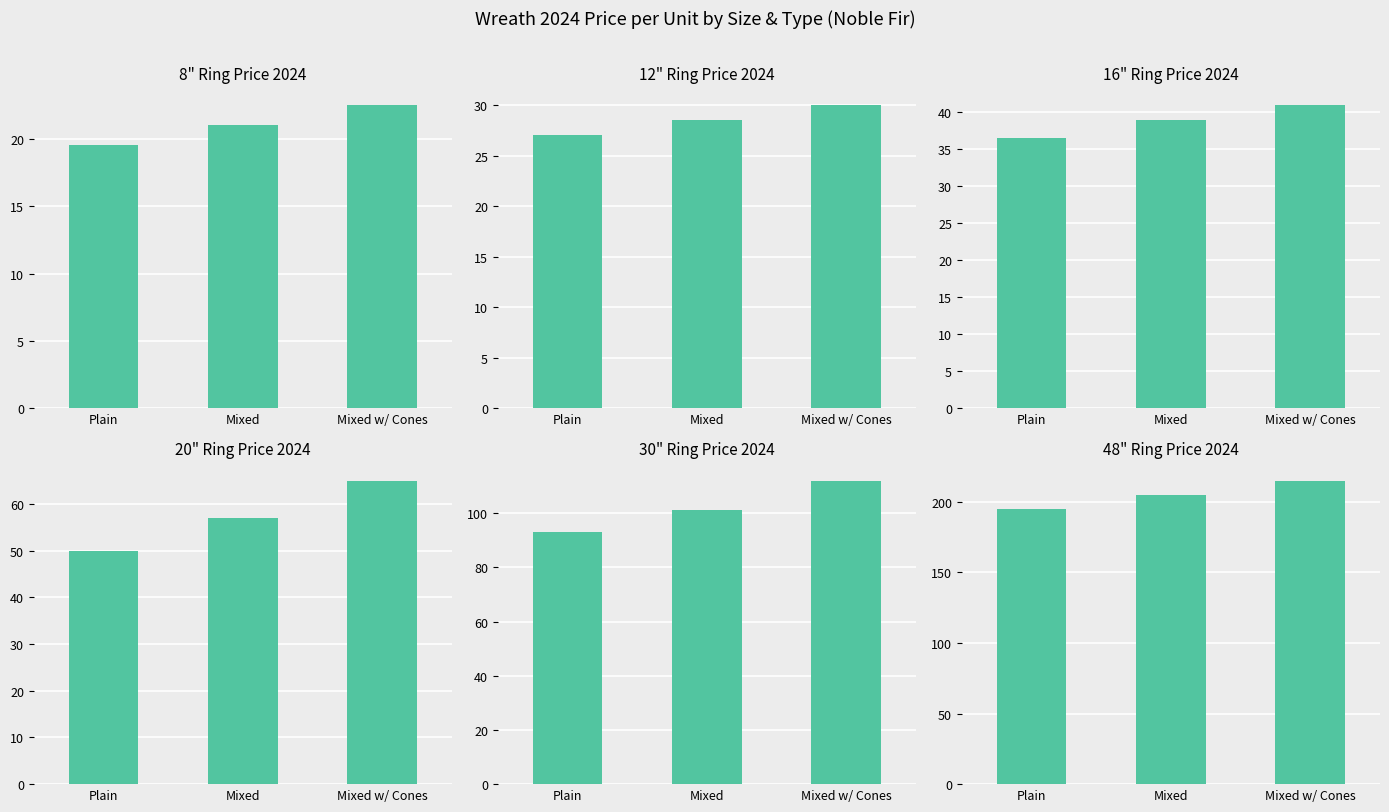

What position from the left is Plain?

1